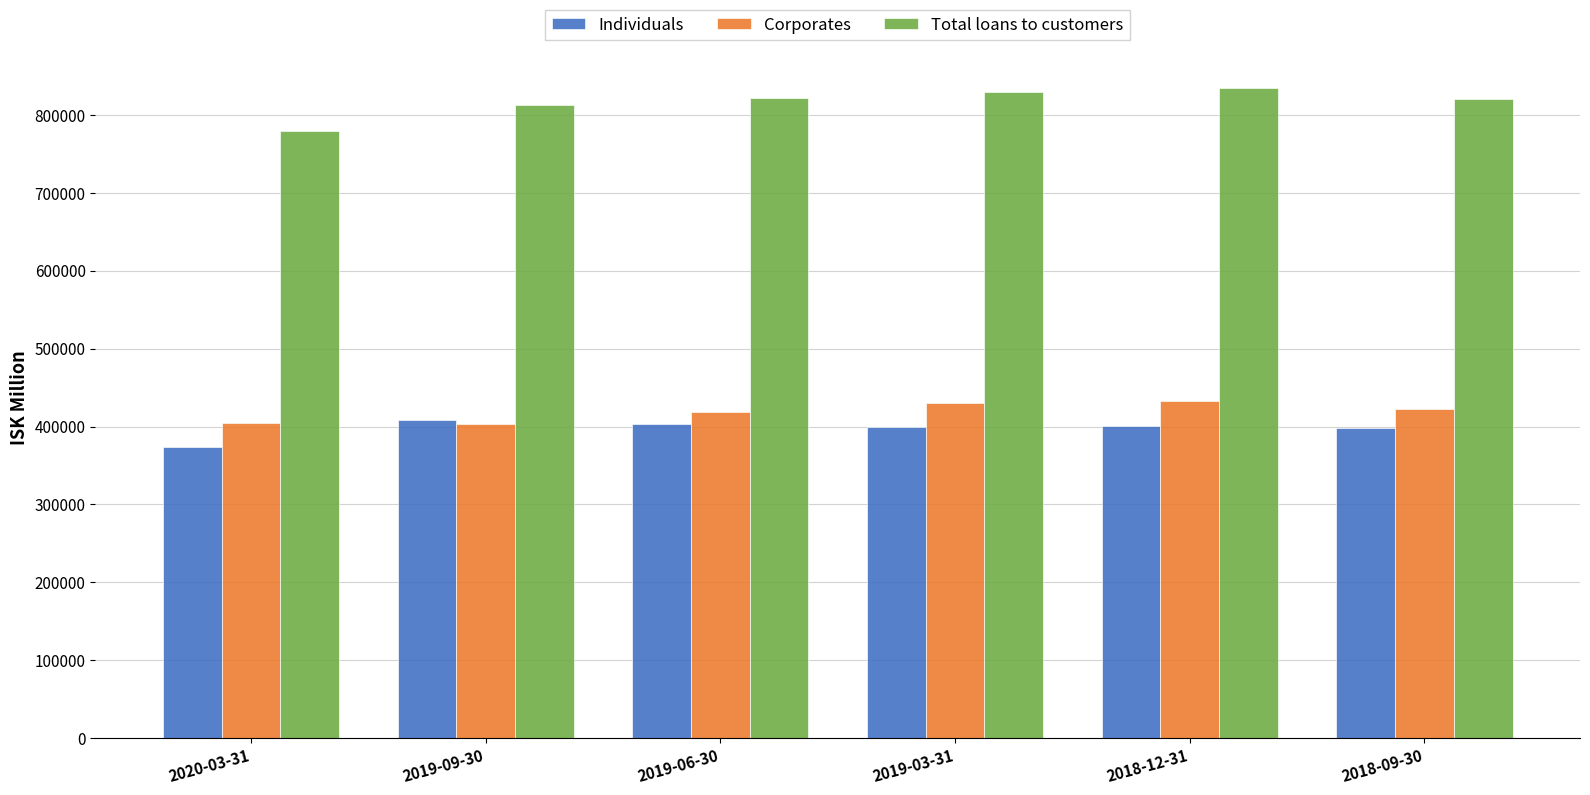

What value does the Total loans to customers series have at 2019-03-31?

829246